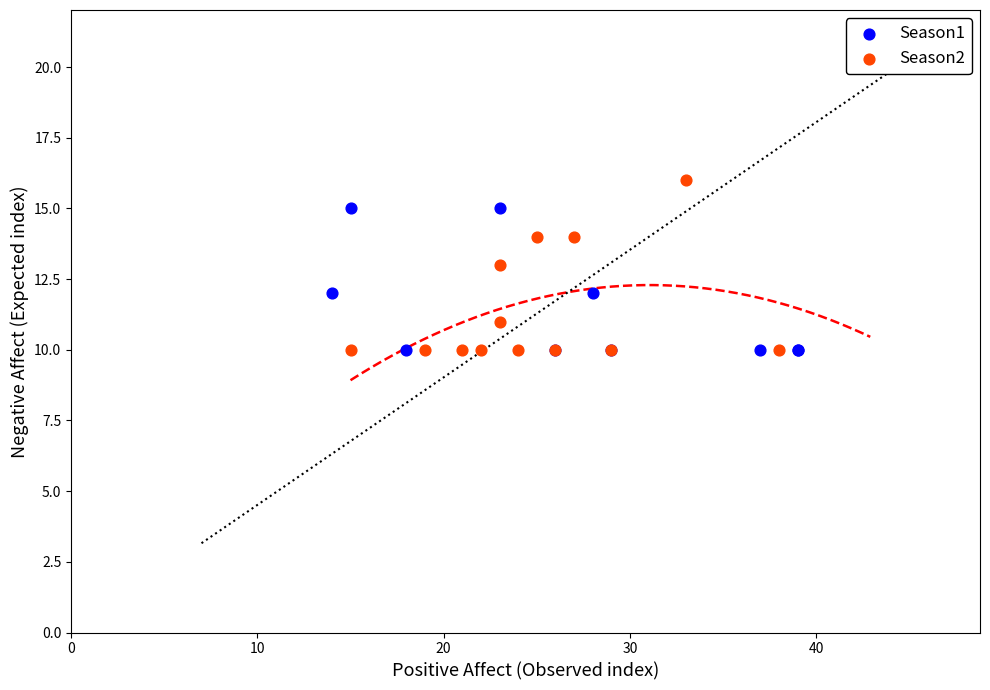

What are all the series names shown in the legend?

Season1, Season2